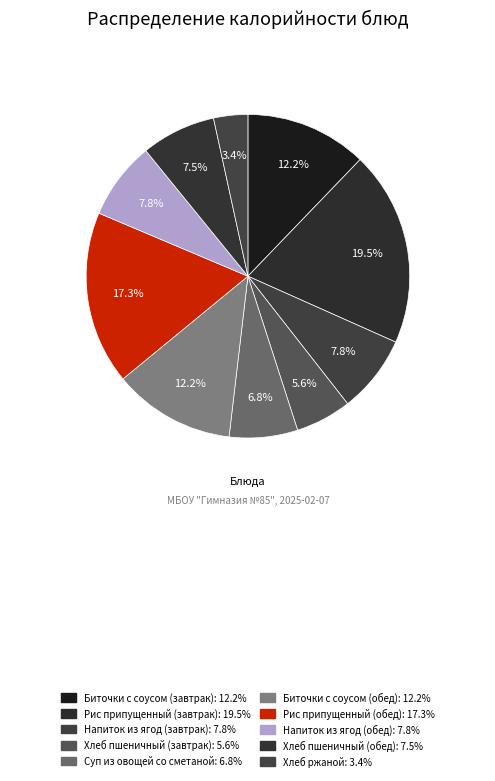

To the nearest percent, what is the difference between the largest and smallest slice percentages?

16%